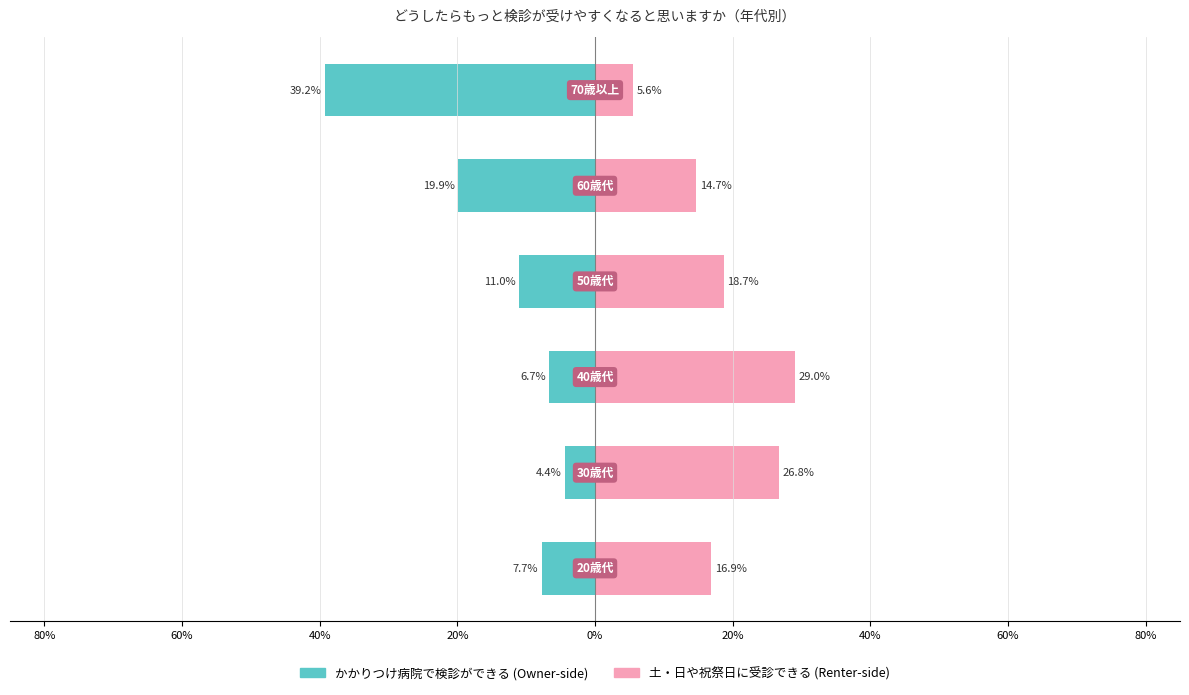

Which series has the largest total across all categories?

土・日や祝祭日に受診できる